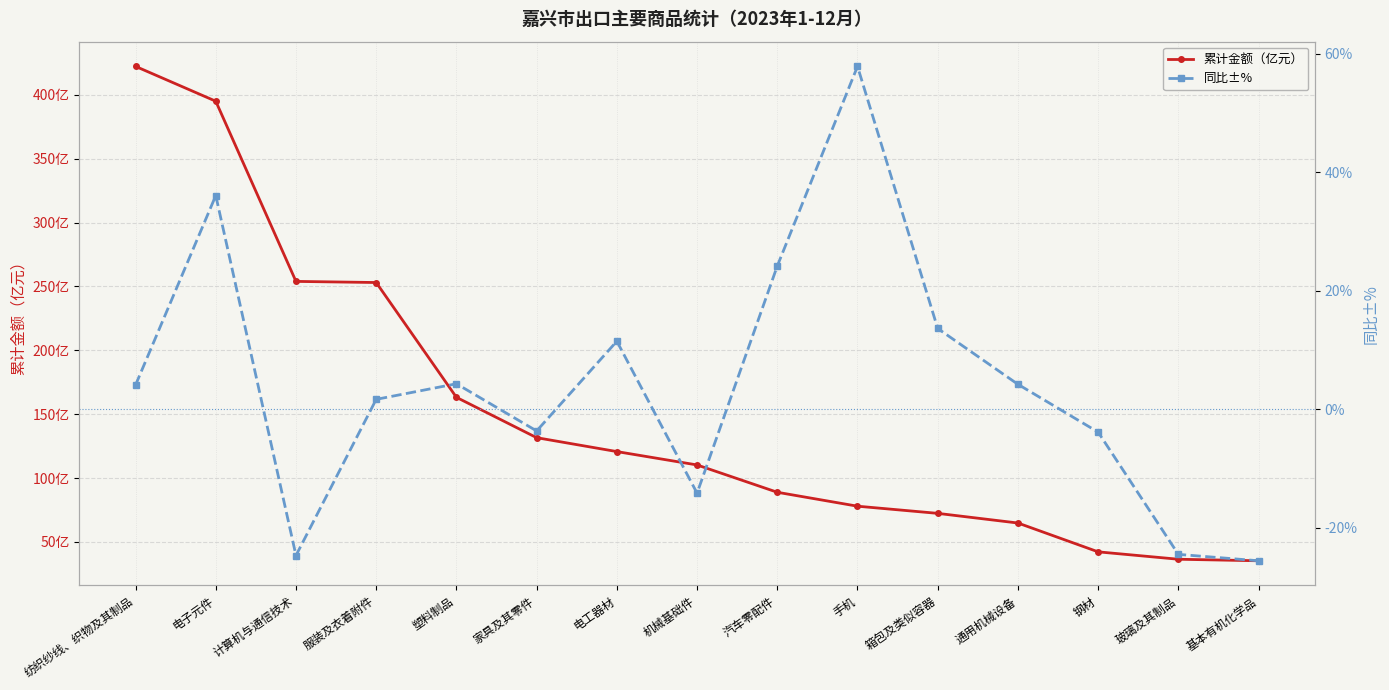

Where does the 同比±% series first go above 4?

纺织纱线、织物及其制品